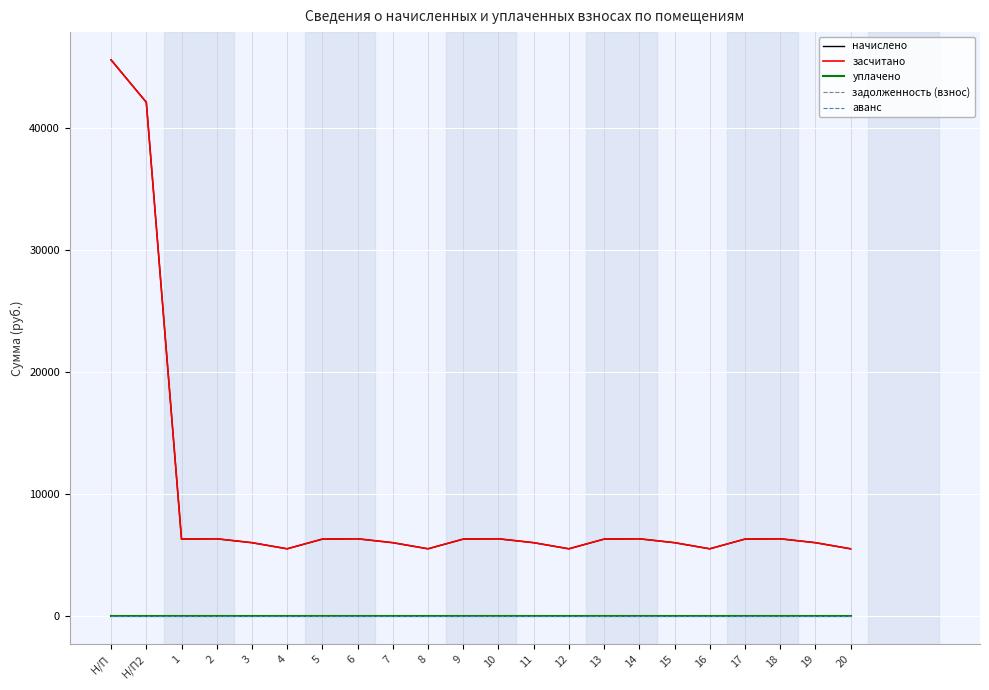

Is this an area chart (filled region under the line)?

No